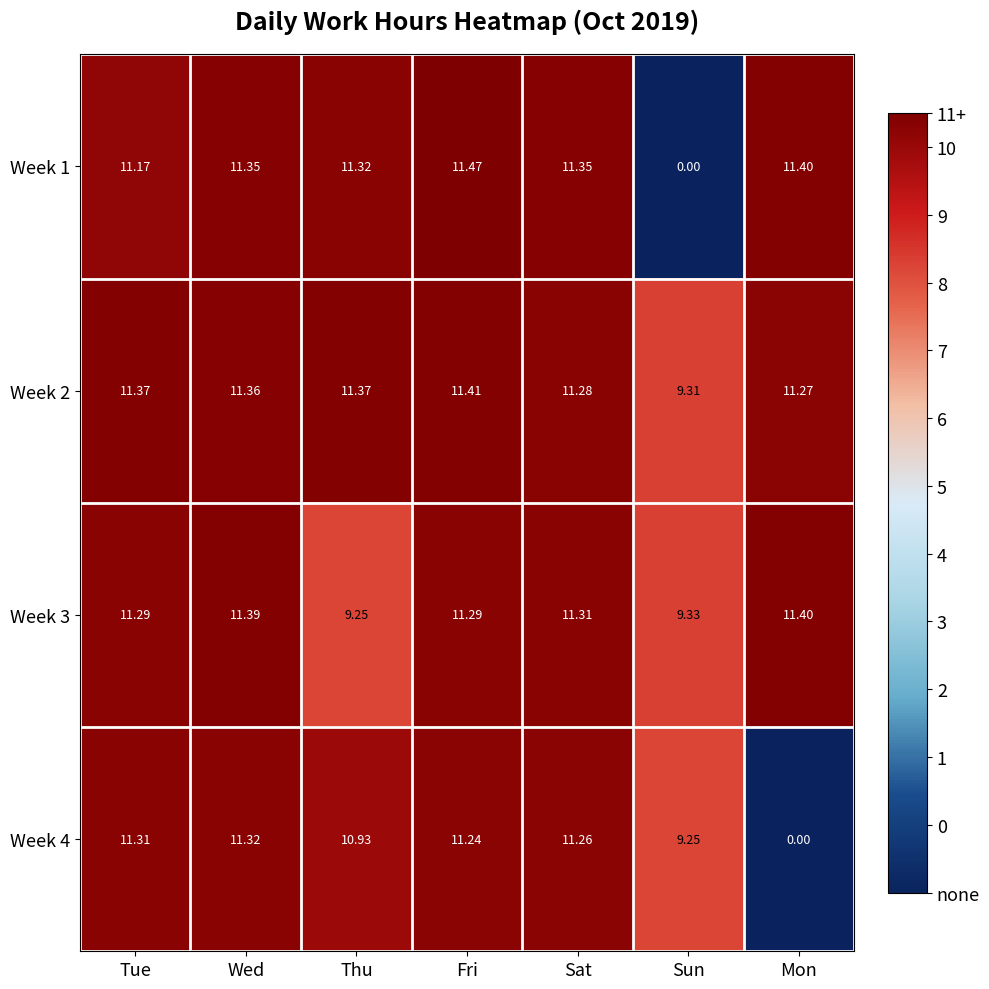

Which category has the lowest value in the Week 3 series?

Thu